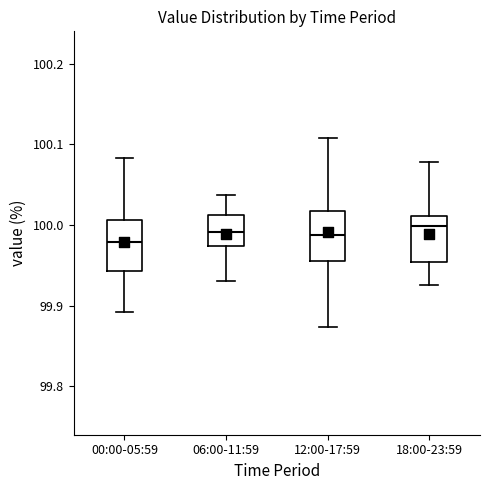

Where does the upper whisker of the box for 12:00-17:59 end on the y-axis? The values are not printed on the chart, so give them approximately, as read against the axis.

100.11